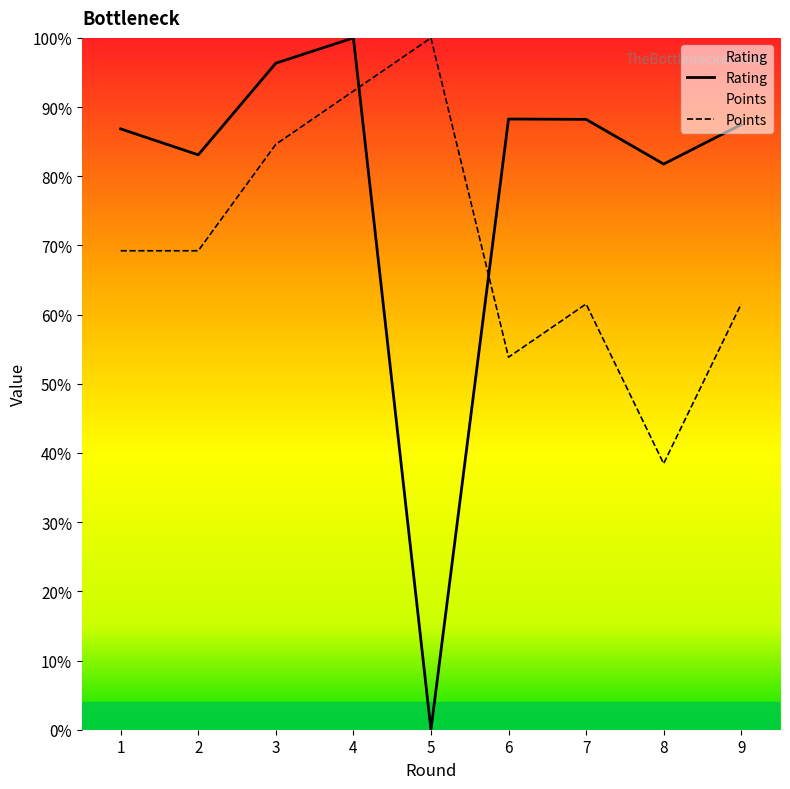

Does the chart have visible grid lines?

No